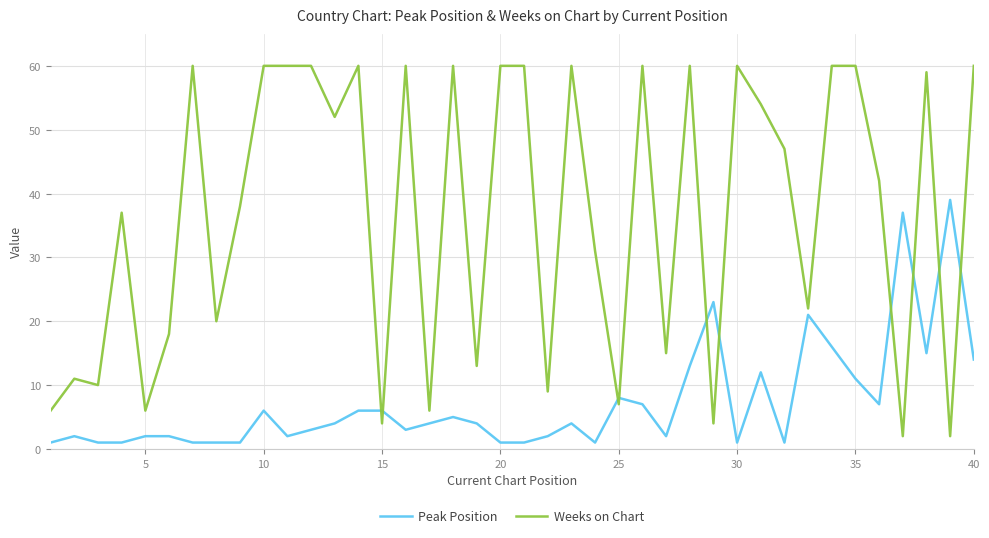

What is the greatest value displayed?

60